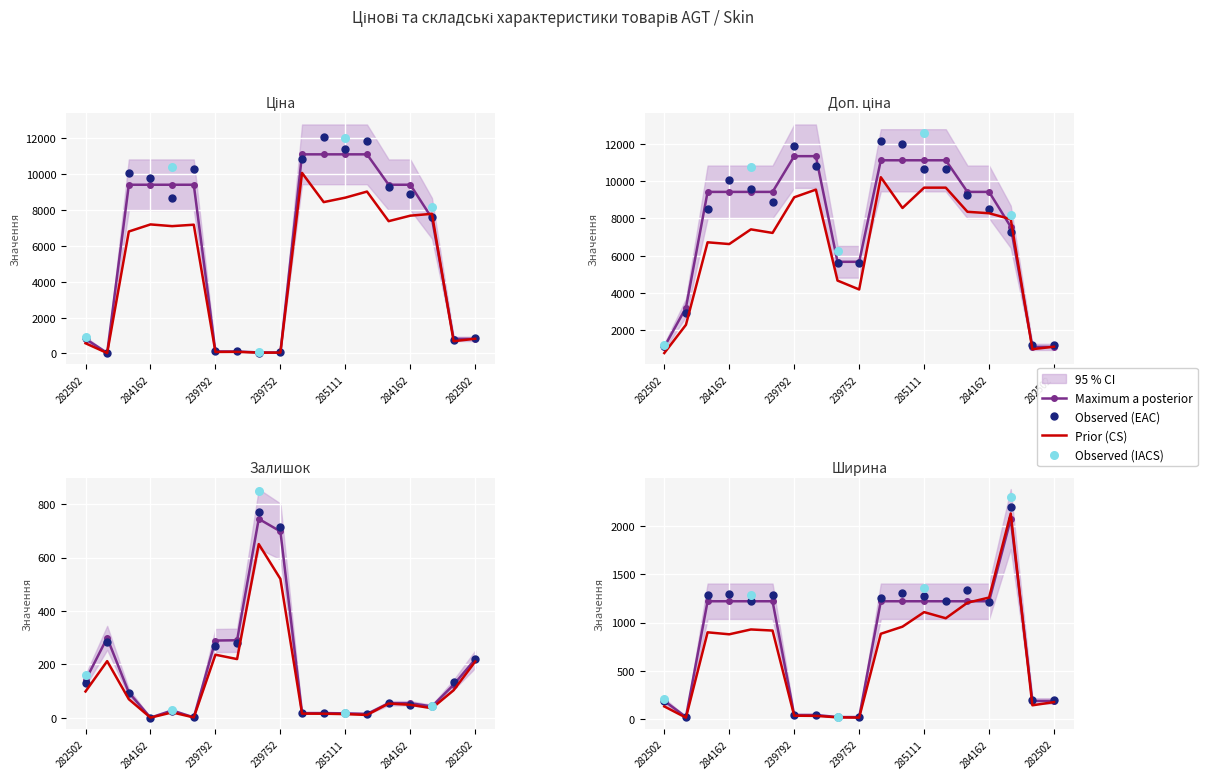

What is the total value across all series at 239752?

6443.7